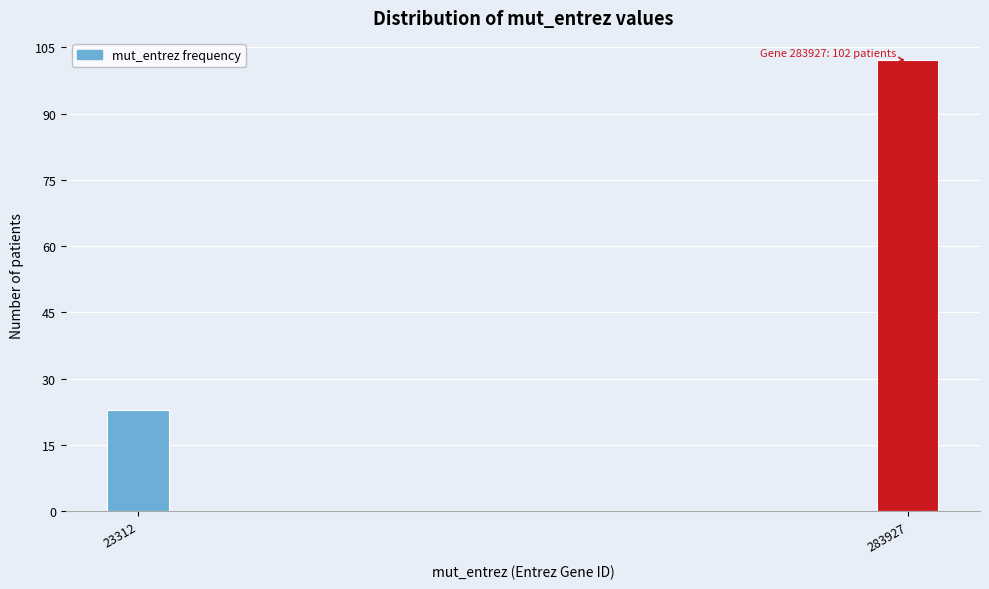

Reading left to right, what are all the values shown in this chart?

23312=23	283927=102